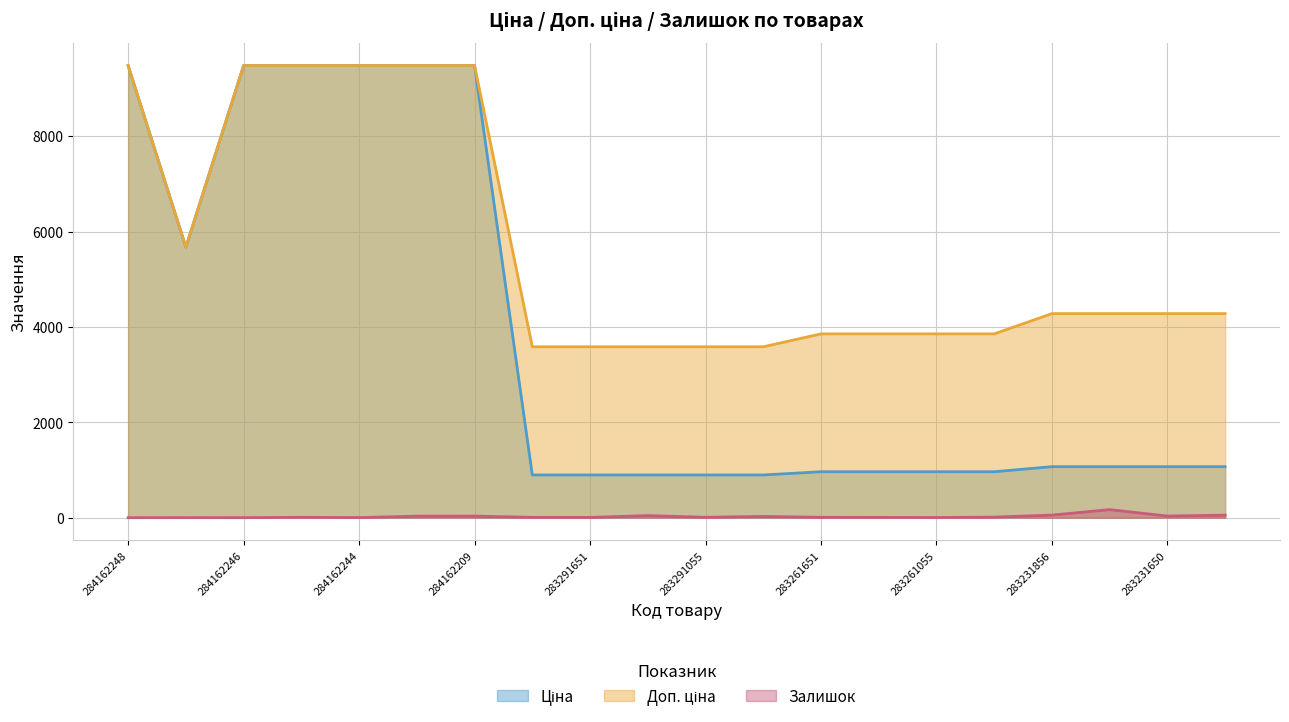

At which label does Залишок first exceed 9?

284162210